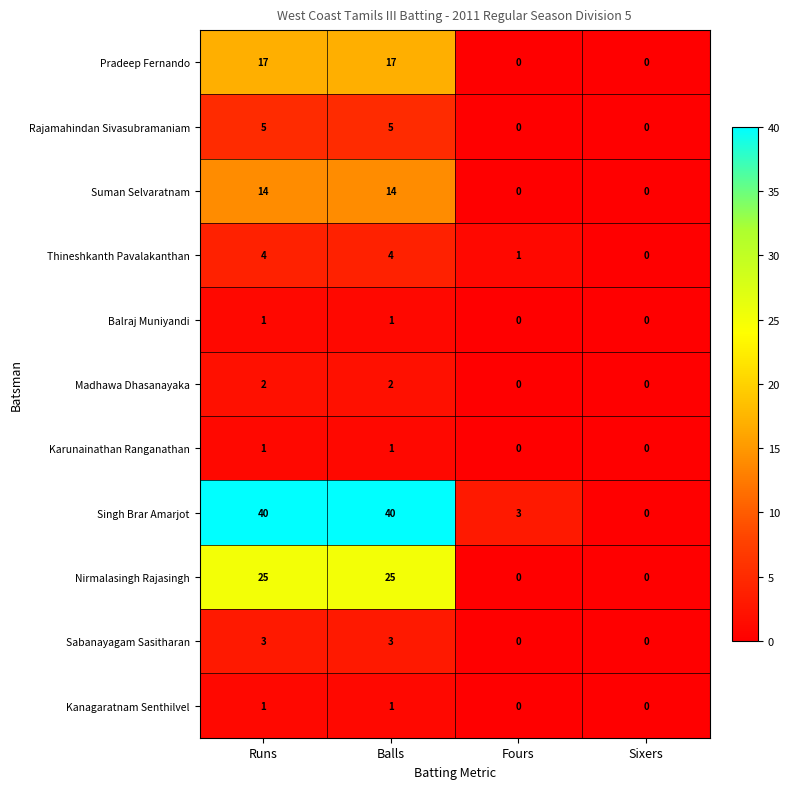

The Sabanayagam Sasitharan series shows 3 at Balls. True or false?

True